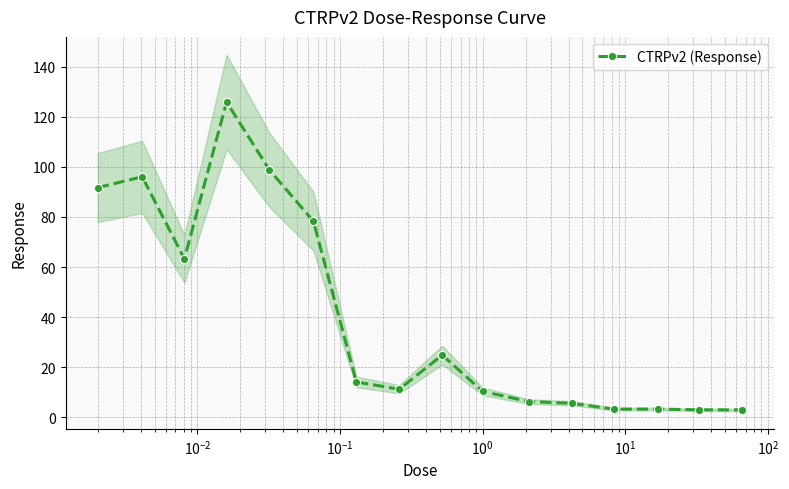

What is the value of the CTRPv2 (Response) point at the 7th from the left?

14.1